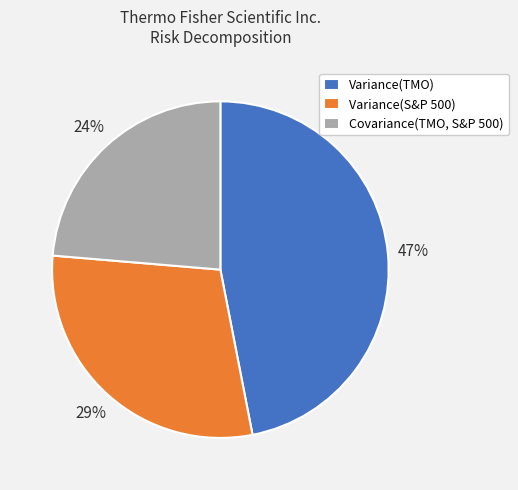

Does any single category account for the majority?

No